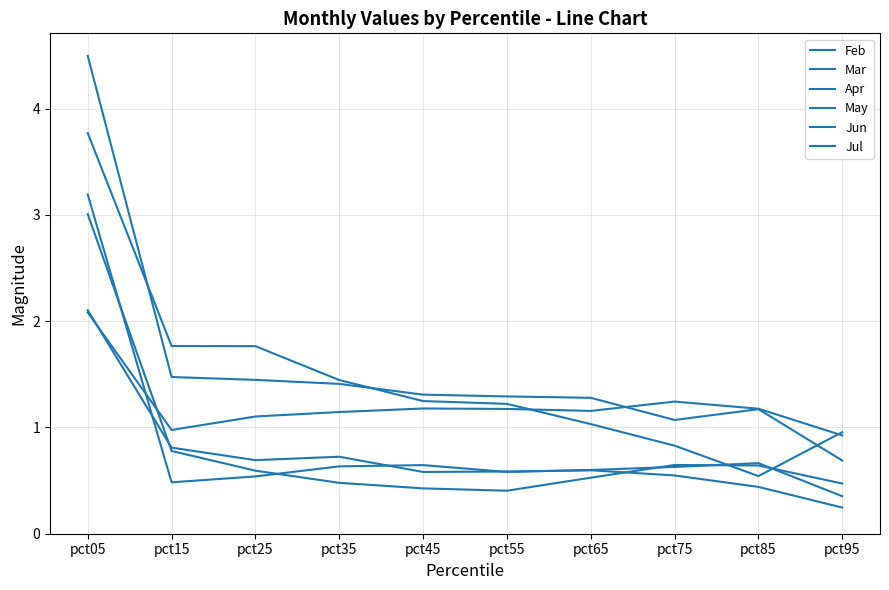

How many lines are shown in the chart?

6